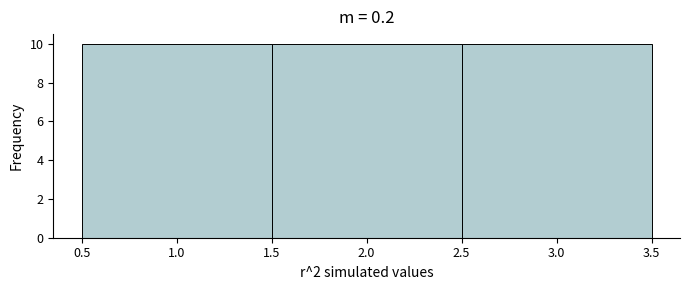

How tall is the bar that spans 1.5 to 2.5 on the x-axis? The values are not printed on the chart, so give them approximately, as read against the axis.

10